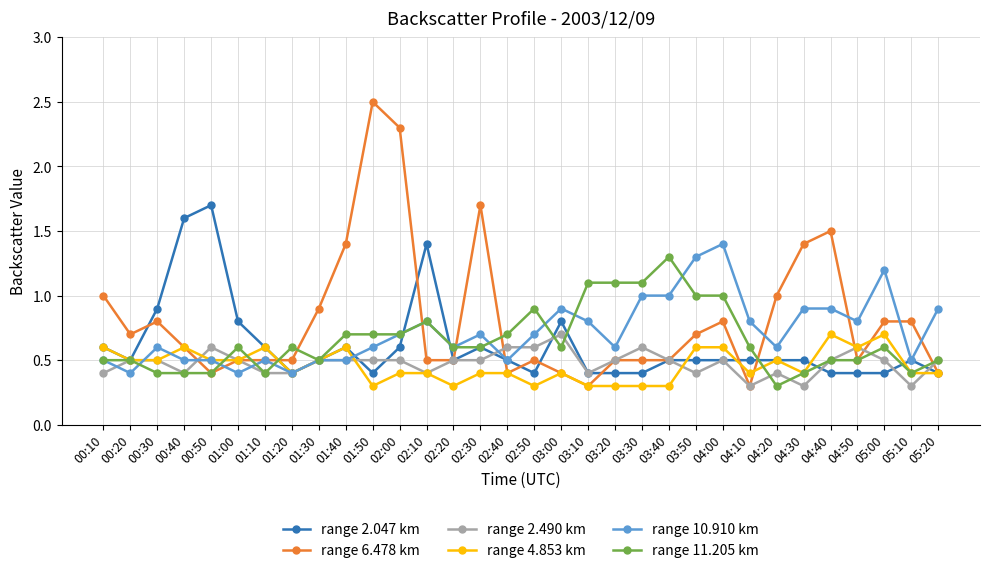

The value of range 4.853 km at 02:30 is 0.4. True or false?

True